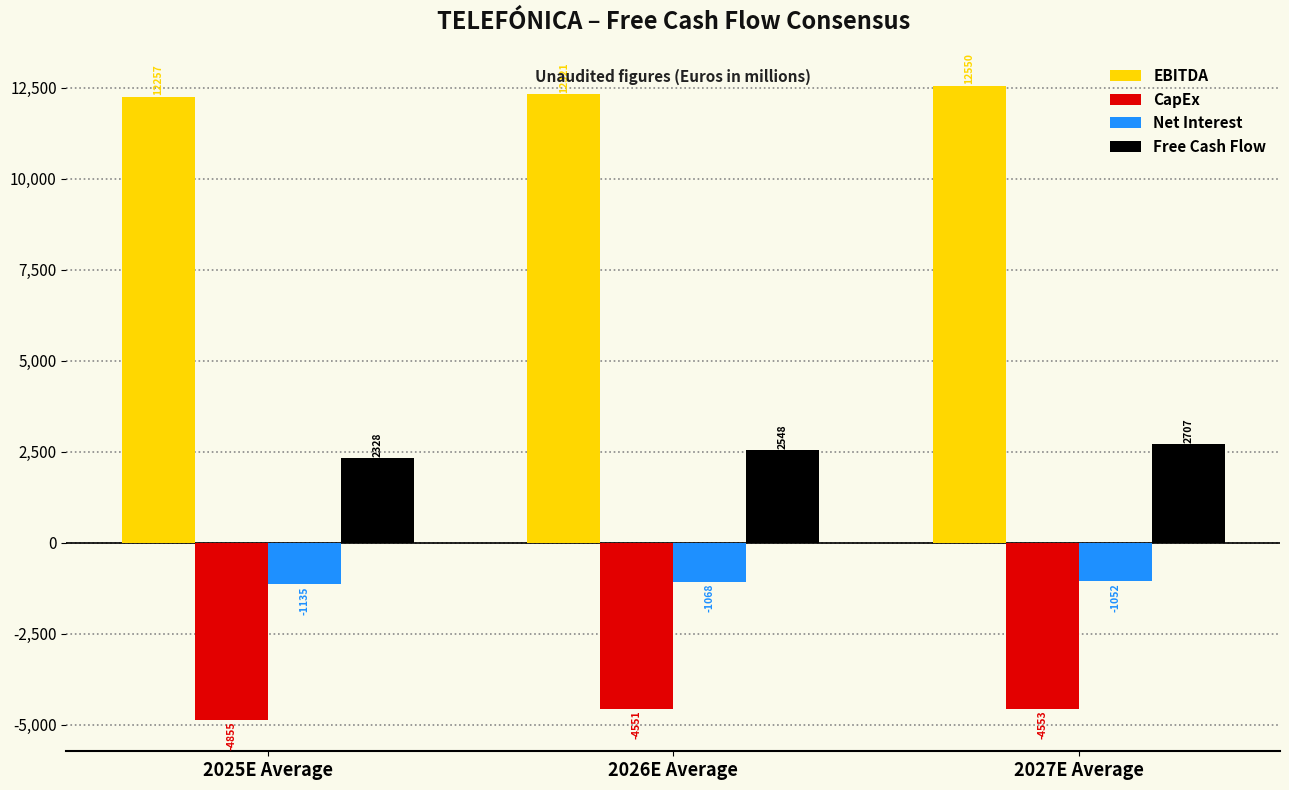

The Net Interest series shows -357.1 at 2026E Average. True or false?

False